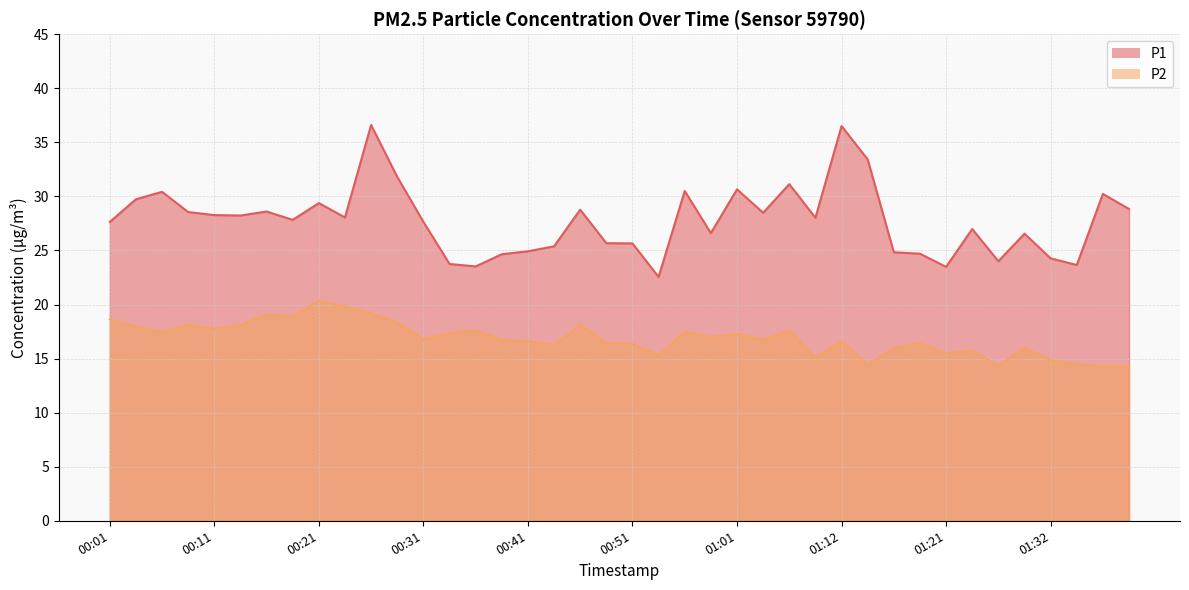

Where is P2 nearest to the value 17?

00:59